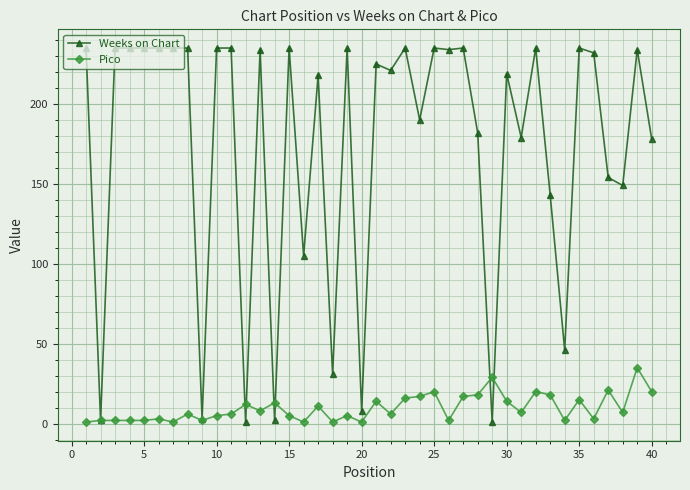

List the series in order of their peak value, highest first.

Weeks on Chart, Pico